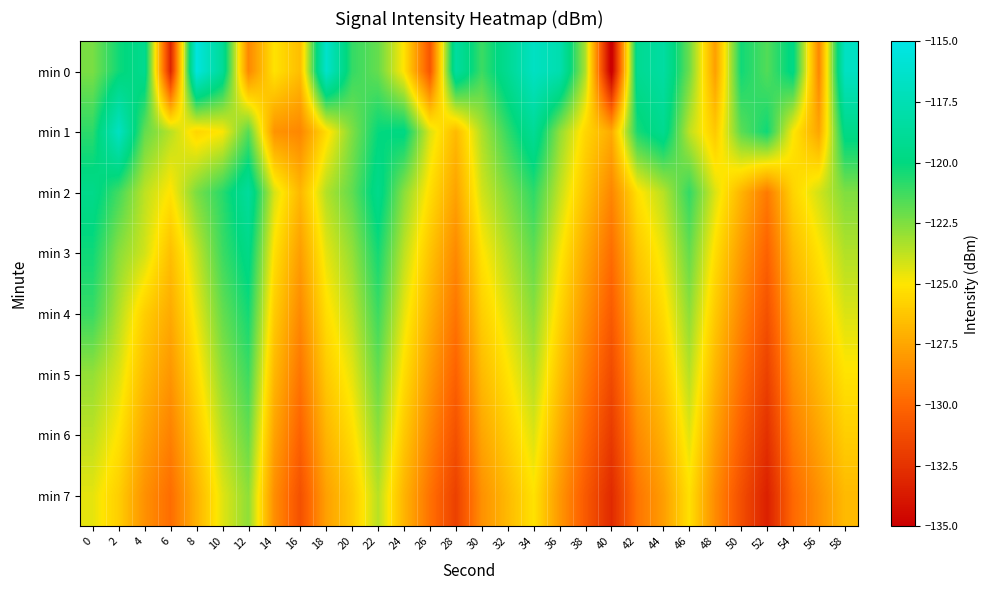

How many series are shown in this chart?

8